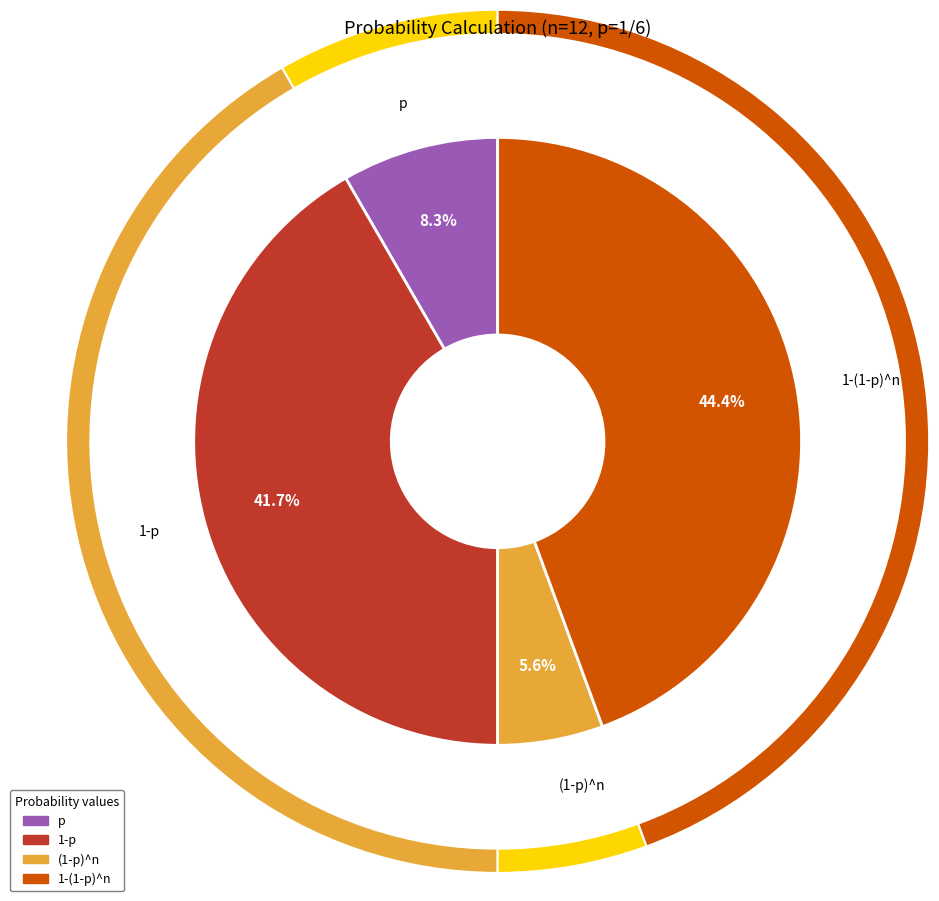

To the nearest percent, what is the average slice percentage?

25%